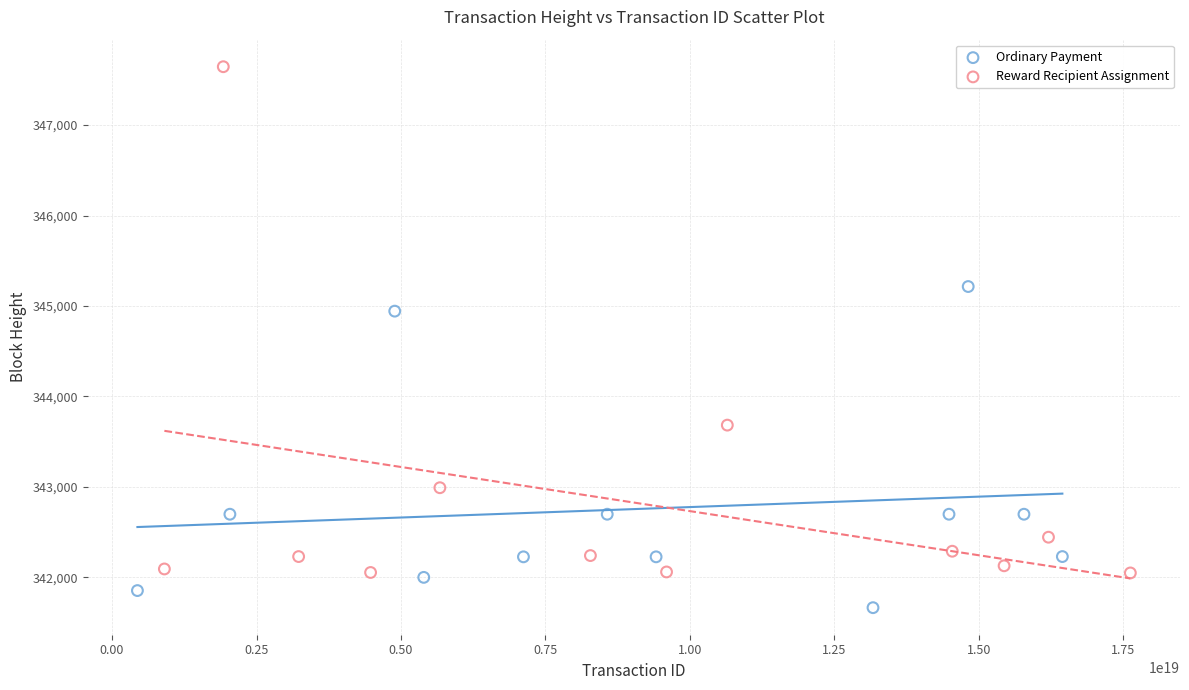

What are all the series names shown in the legend?

Ordinary Payment, Reward Recipient Assignment